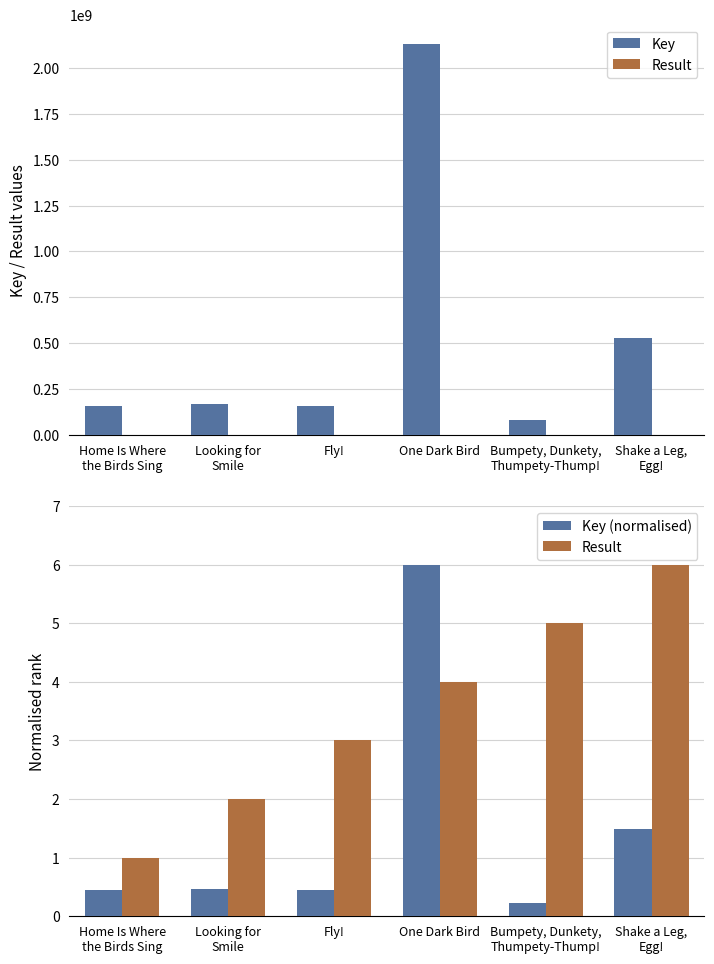

Which series has the widest spread of values?

Key